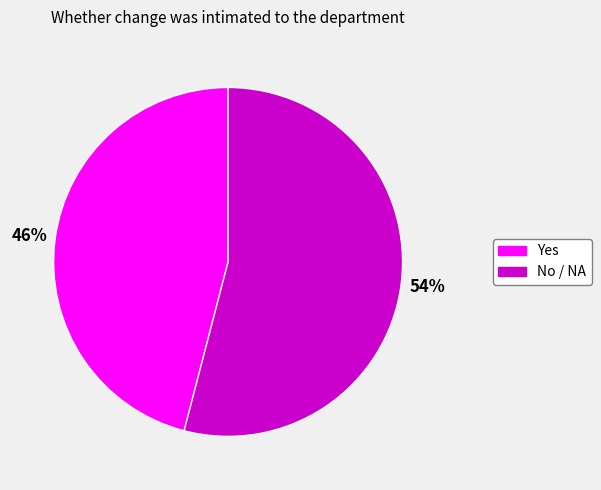

Is the sum of No / NA and Yes greater than half?

Yes